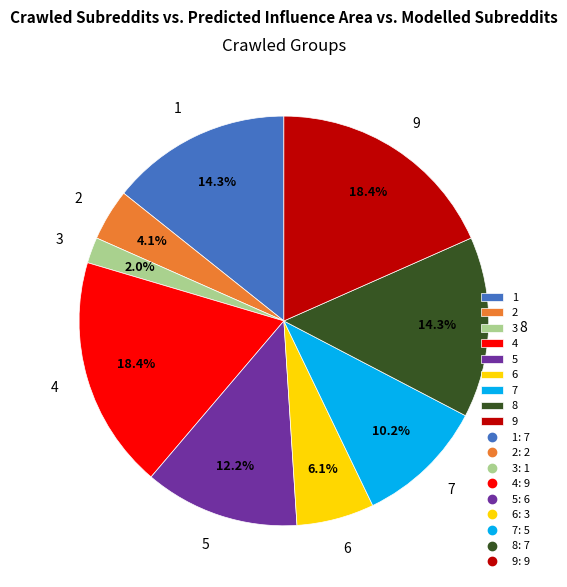

Is it true that 6 is 6% of the pie?

True